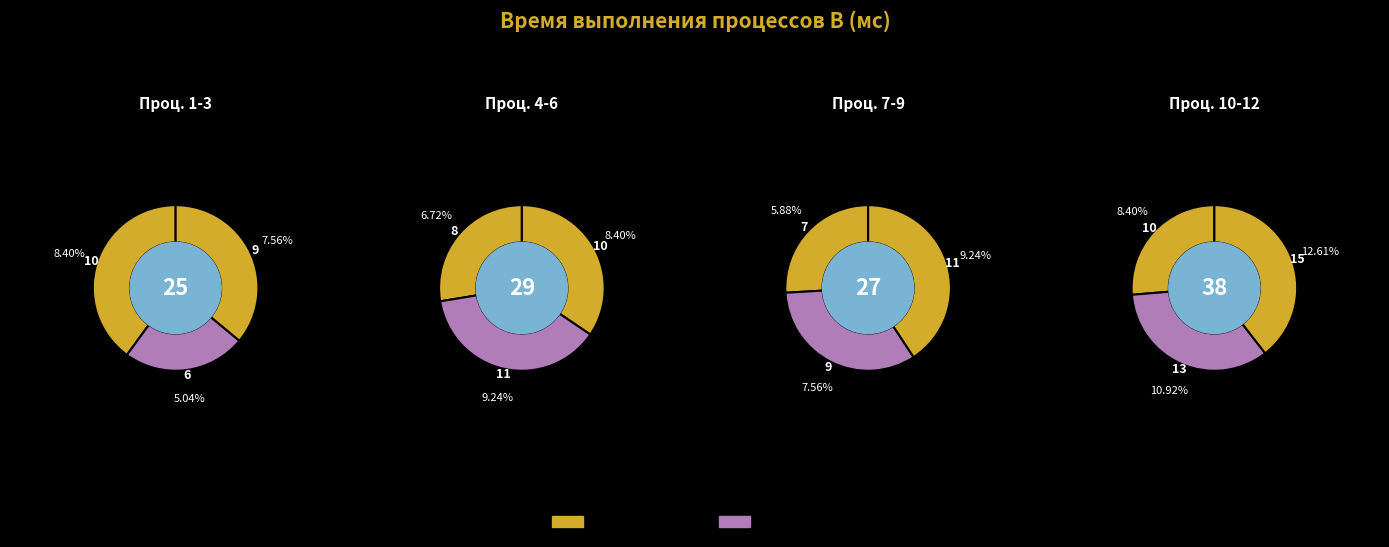

What percentage is NOT represented by 4?

93.3%